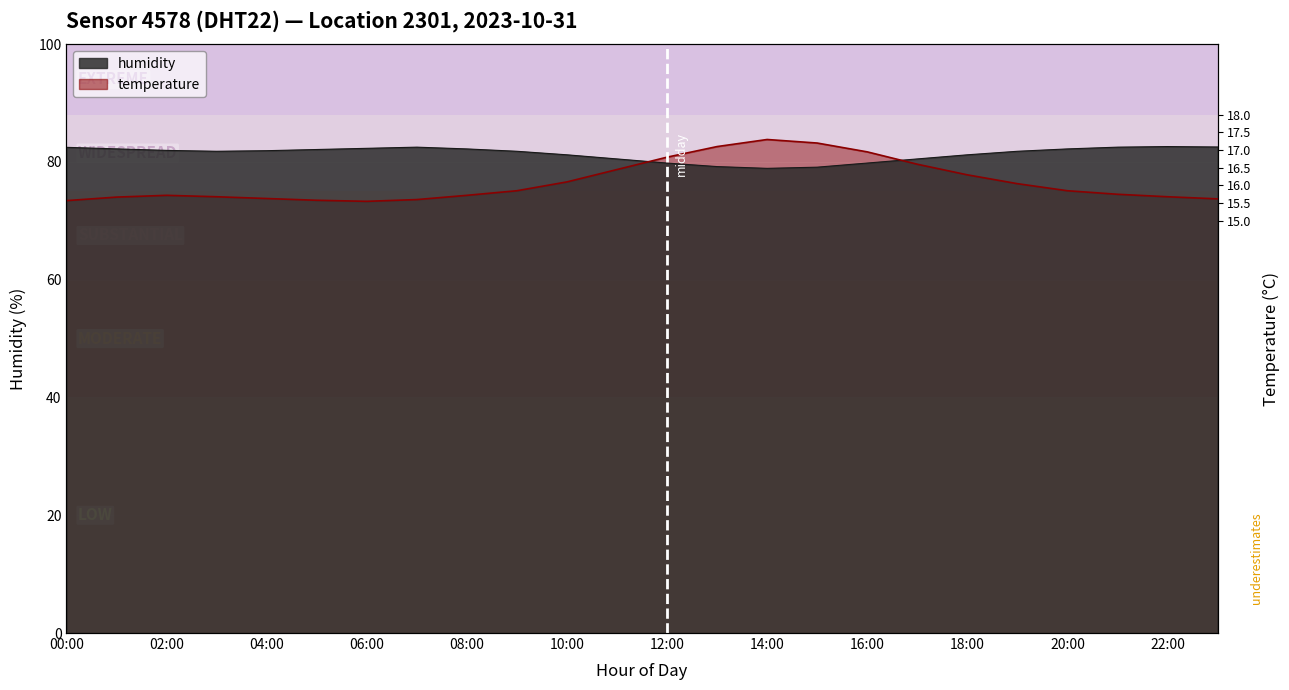

Is the value of humidity at 20:00 greater than the value of temperature at 16:00?

Yes